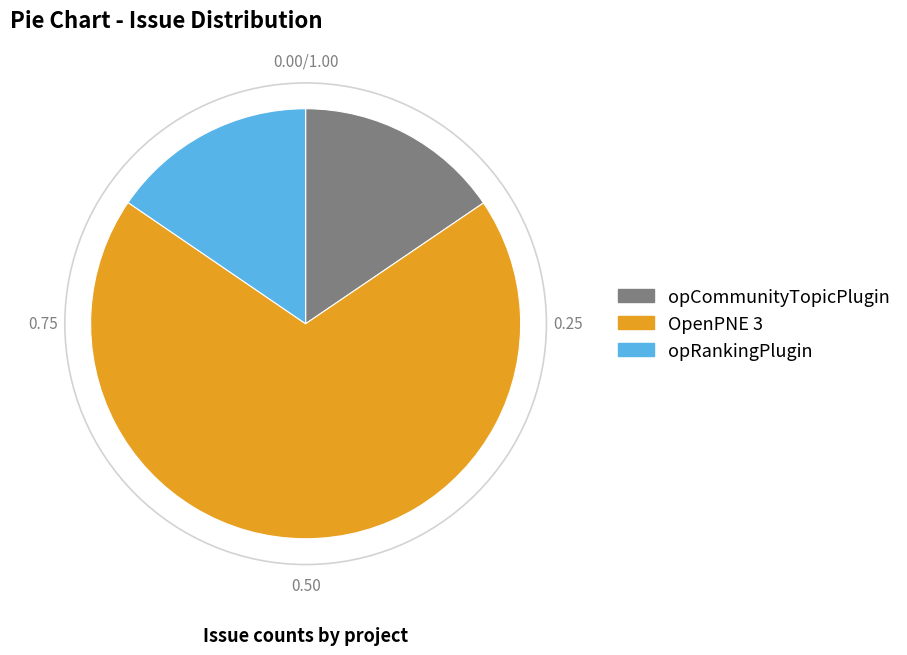

Combined, do opRankingPlugin and opCommunityTopicPlugin account for over 50%?

No